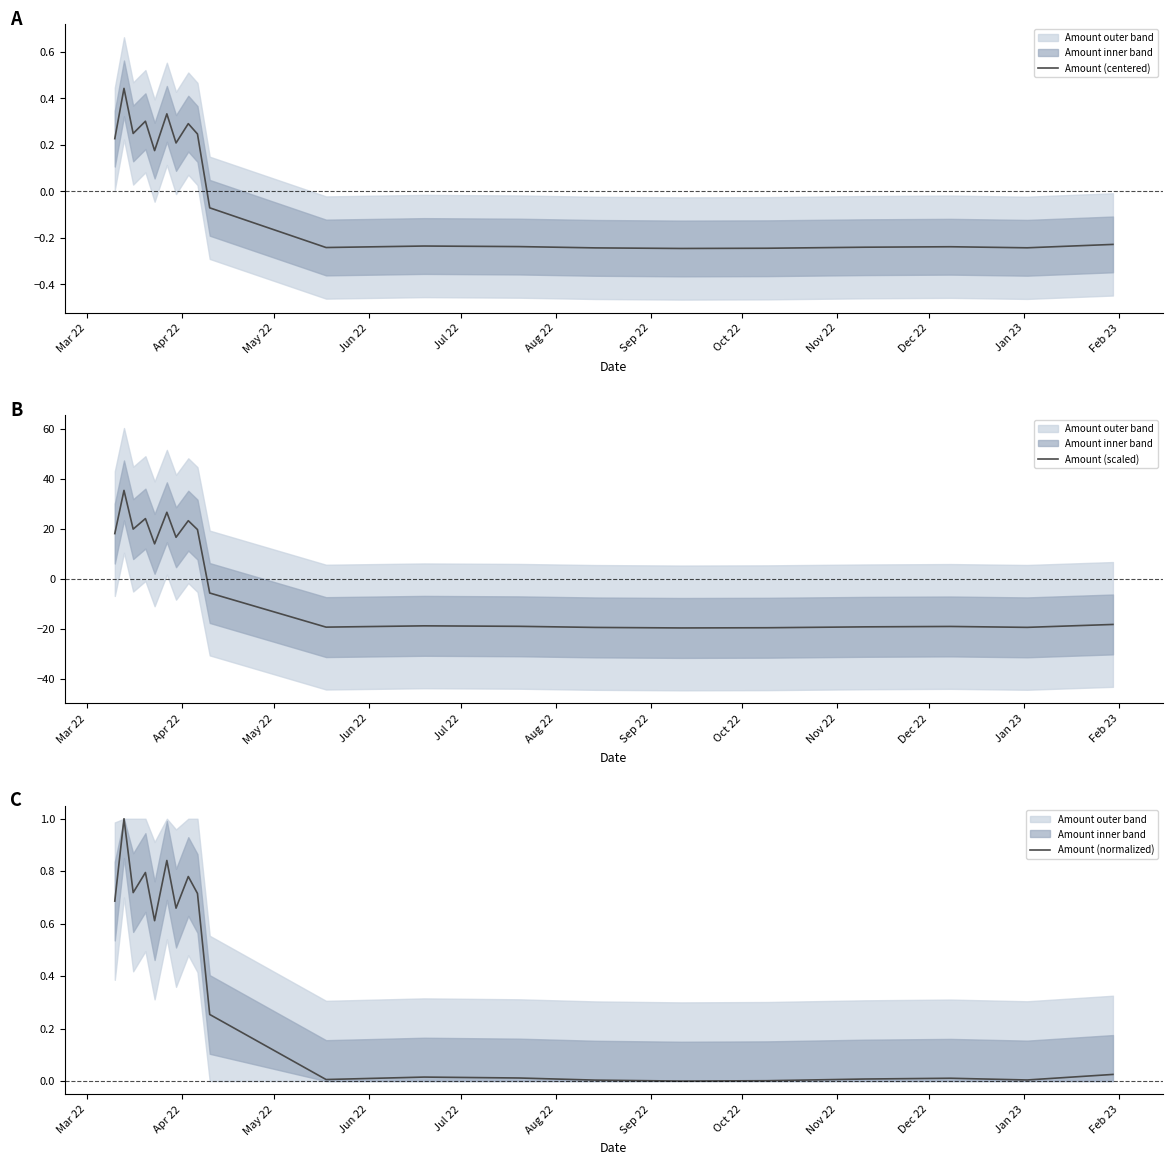

True or false: Amount (normalized) and Amount (scaled) intersect in this chart.

True